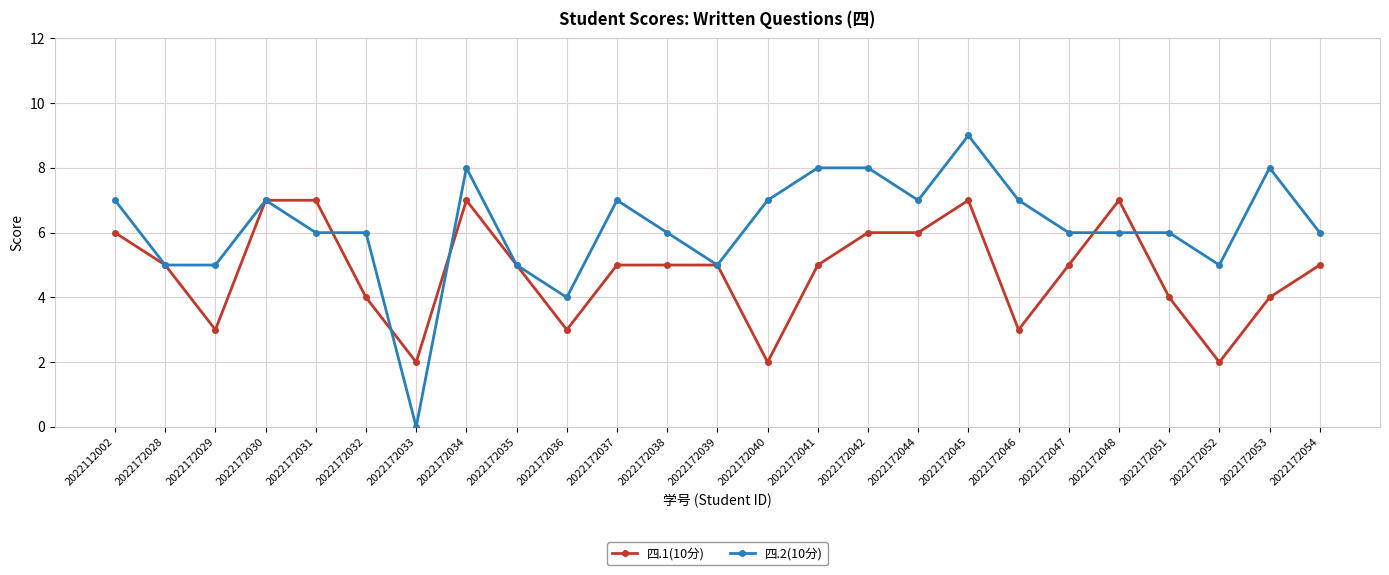

Which category has the highest value in the 四.2(10分) series?

2022172045